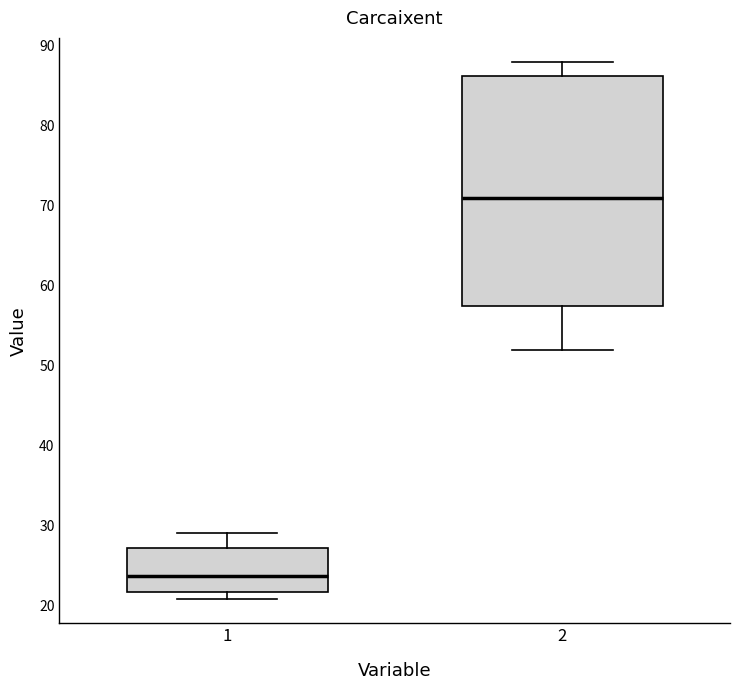

Reading left to right, transcribe this box plot: for each box, give where its median line is, the range the box spans, and where its two whiskers end, as read against the y-axis. The values are not printed on the chart, so give them approximately, as read against the axis.

1: median 24, box 22 to 27, whiskers 21 to 29
2: median 71, box 58 to 86, whiskers 52 to 88